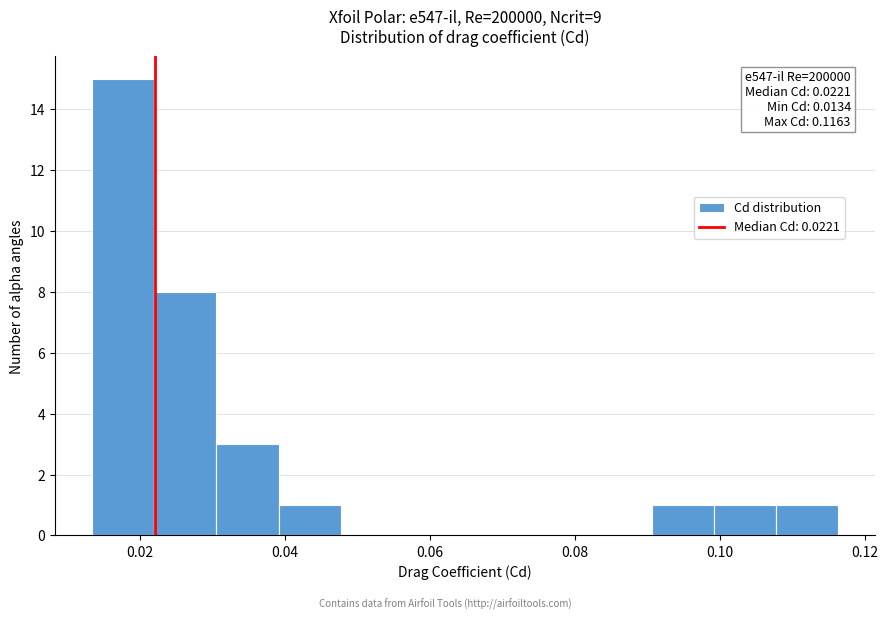

Over which range of the x-axis is the bar tallest?

0.014 to 0.022